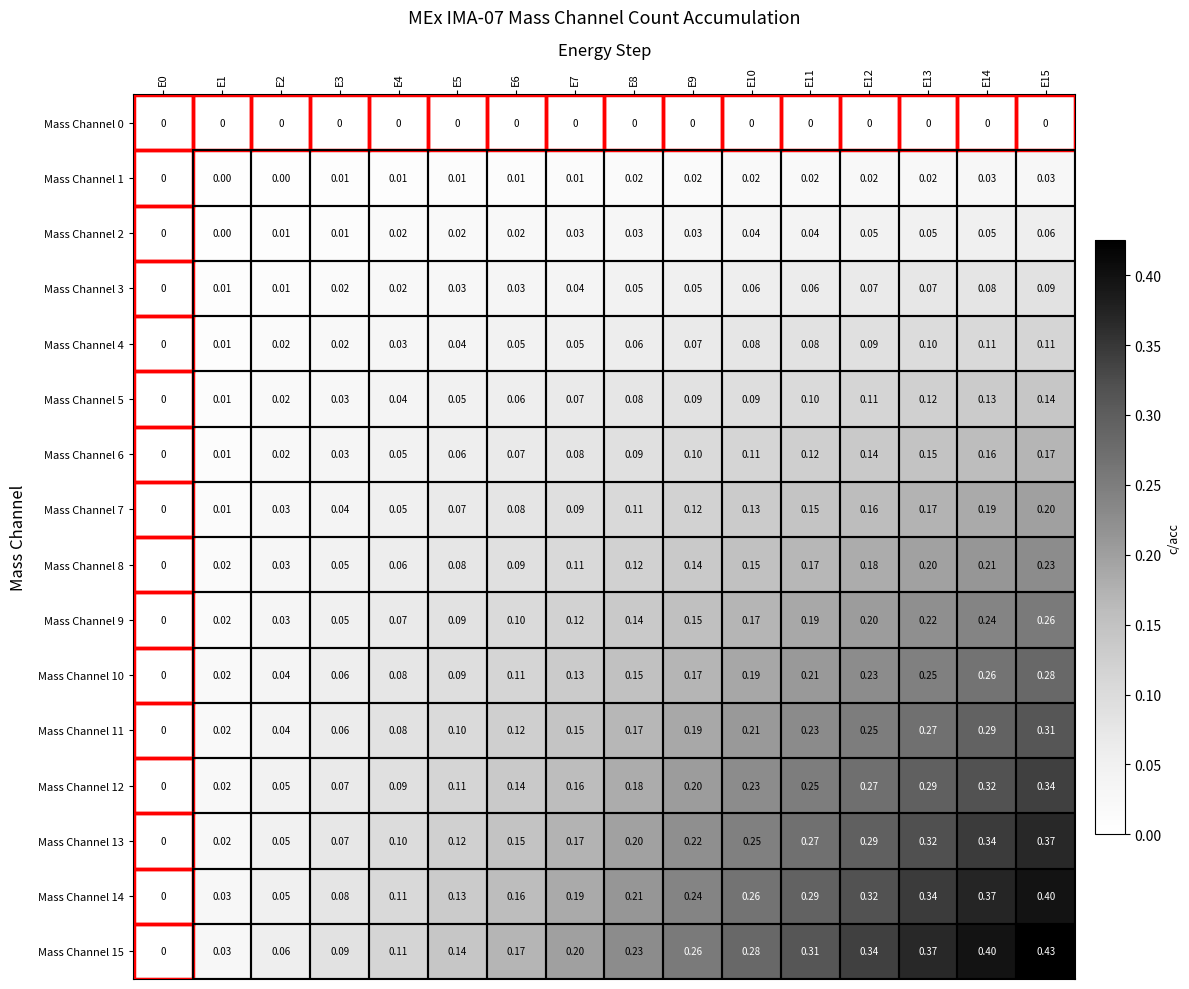

What is the greatest value displayed?

0.4